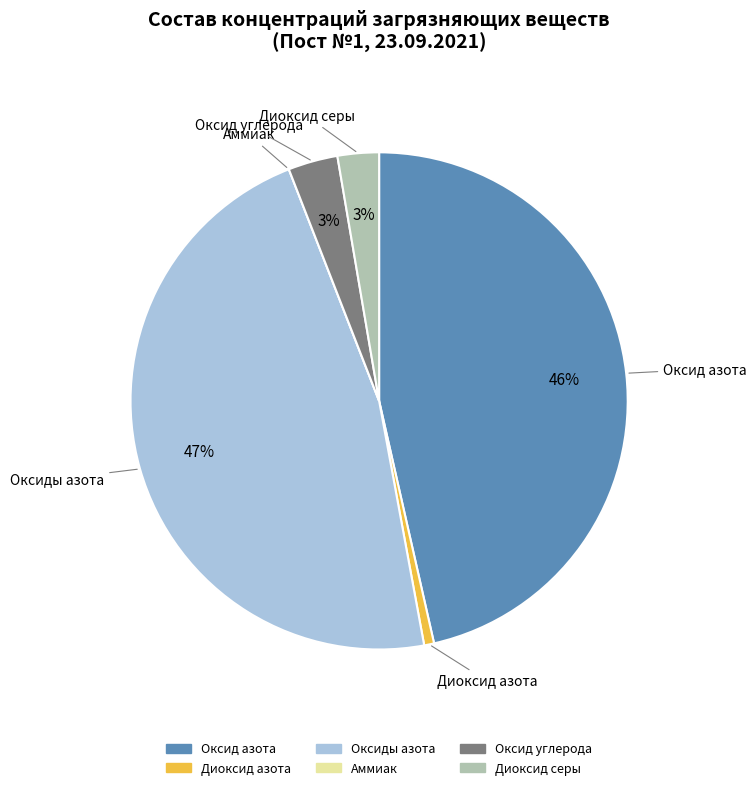

Which category has the biggest portion of the pie?

Оксиды азота